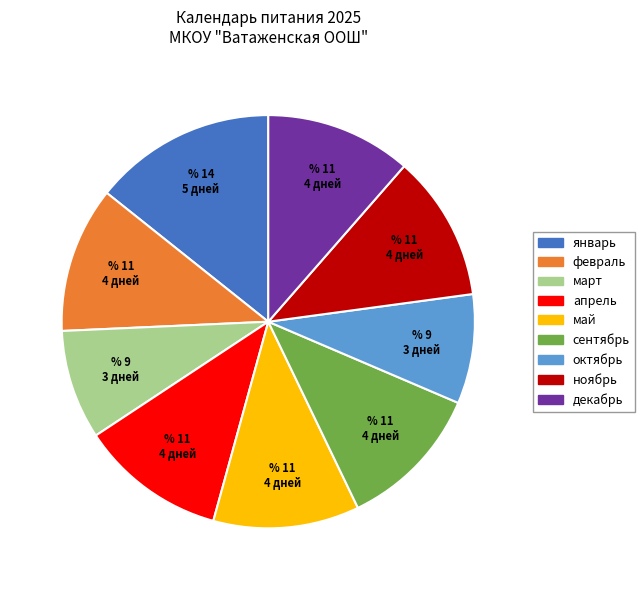

Does декабрь represent more than half of the total?

No